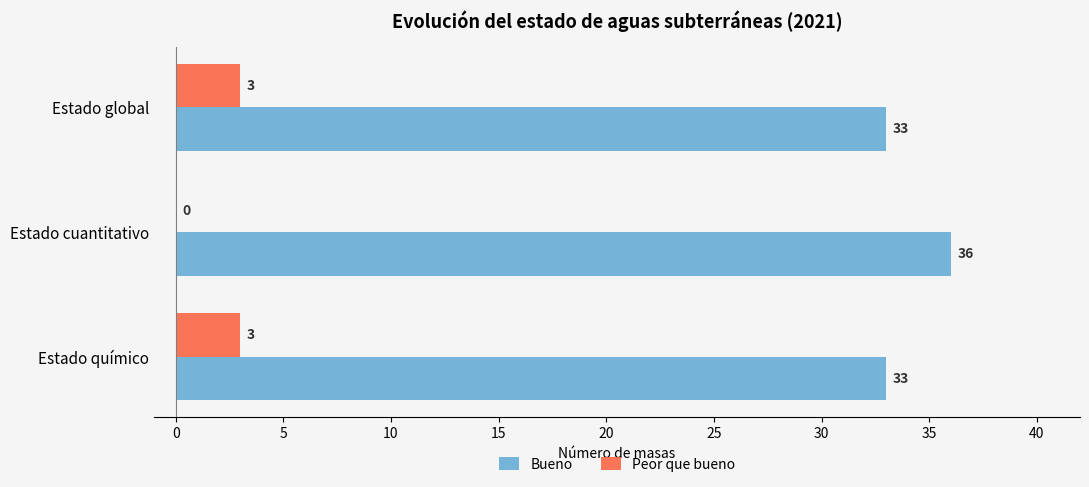

What is the sum of all Bueno values?

102